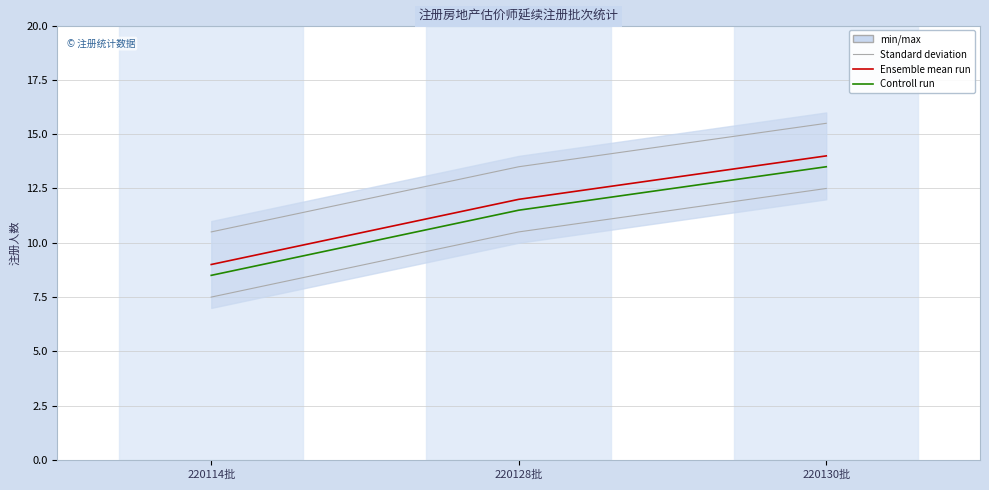

Reading left to right, what are all the values shown in this chart?

Standard deviation: 220114批=10.5	220128批=13.5	220130批=15.5
Ensemble mean run: 220114批=9.0	220128批=12.0	220130批=14.0
Controll run: 220114批=8.5	220128批=11.5	220130批=13.5